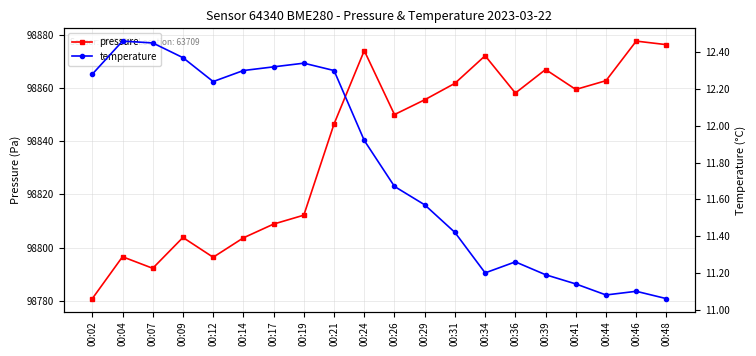

List the labels in order of temperature value, largest first.

00:04, 00:07, 00:09, 00:19, 00:17, 00:14, 00:21, 00:02, 00:12, 00:24, 00:26, 00:29, 00:31, 00:36, 00:34, 00:39, 00:41, 00:46, 00:44, 00:48